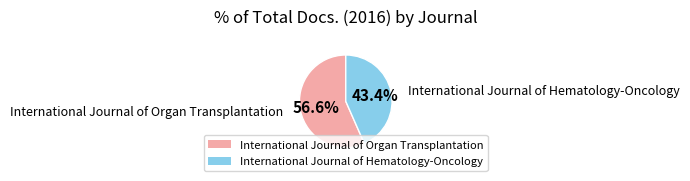

Does any single category account for the majority?

Yes